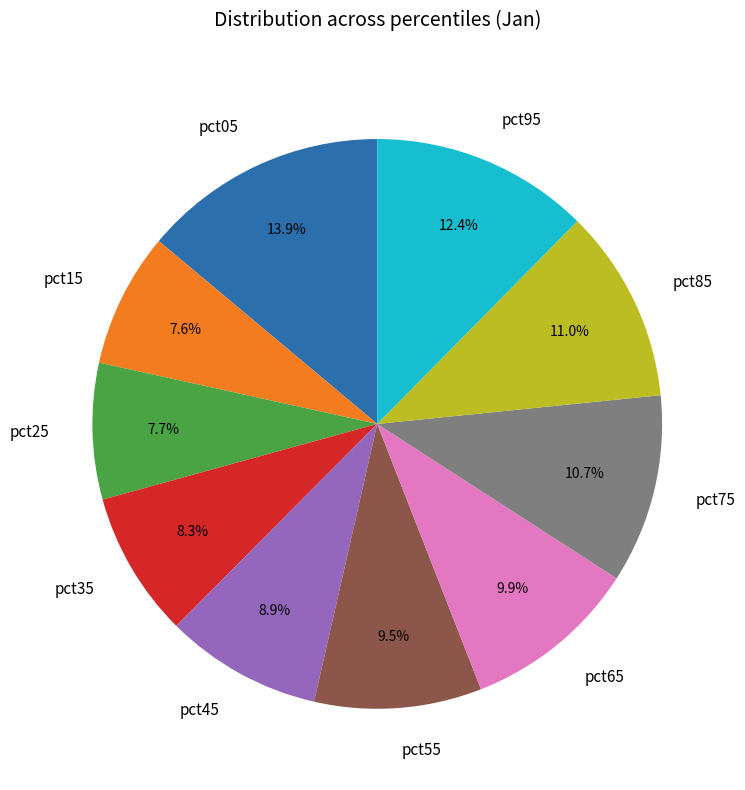

Does any single category account for the majority?

No